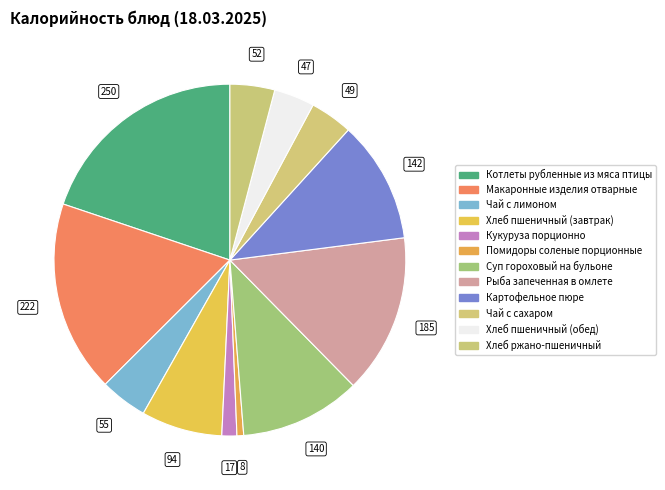

To the nearest percent, what percentage of the pie is Кукуруза порционно?

1%